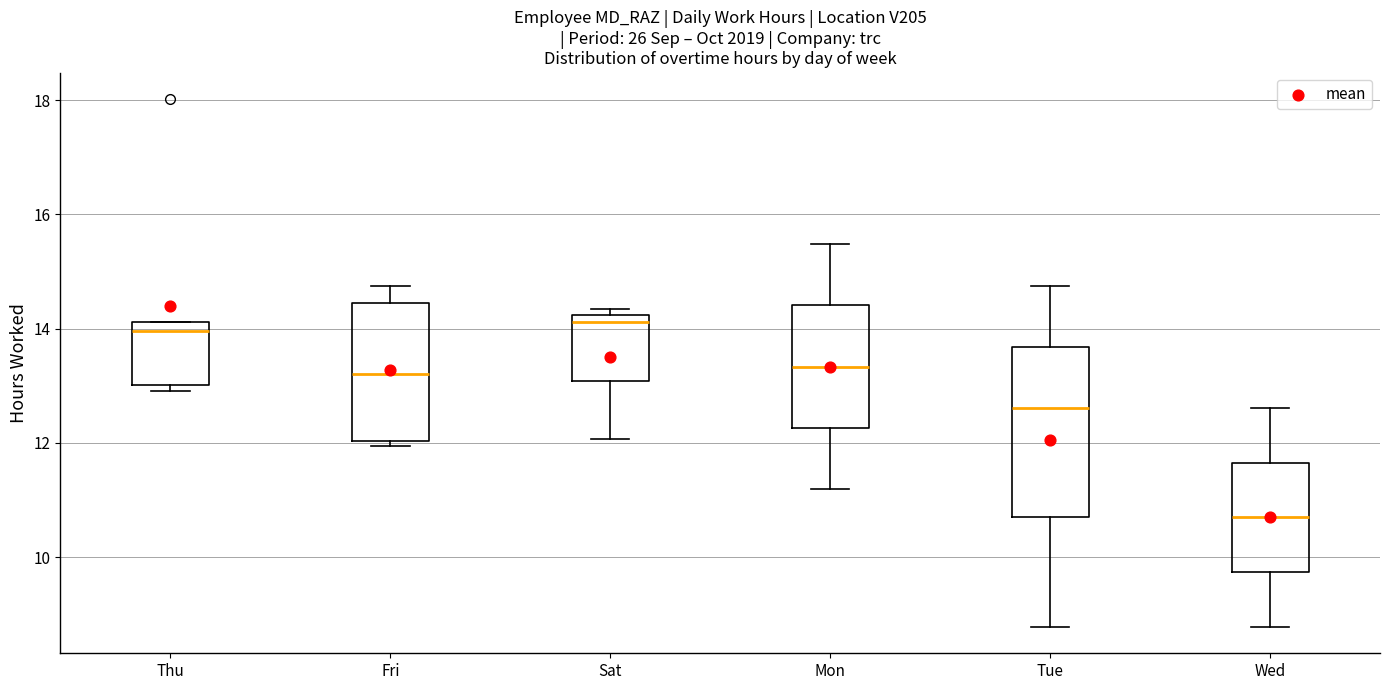

Which box is the tallest, from its lower edge to its upper edge?

Tue